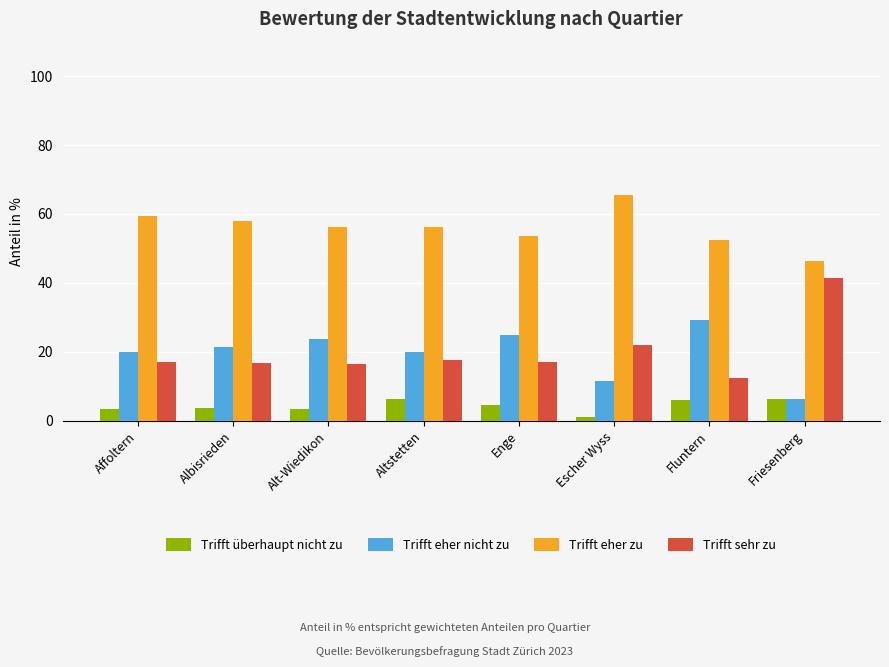

Is the value of Trifft eher zu at Enge greater than the value of Trifft eher nicht zu at Albisrieden?

Yes